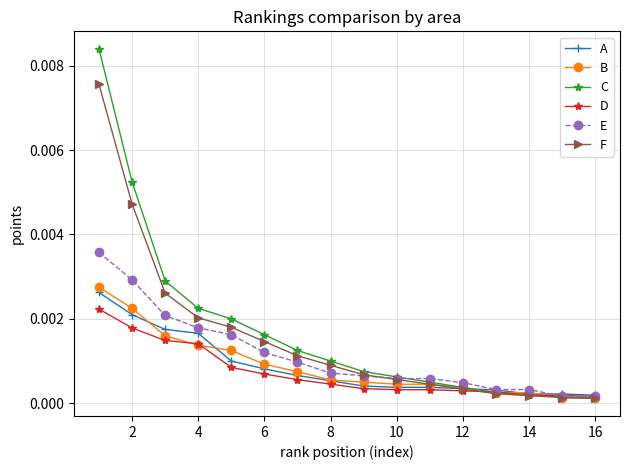

At how many categories does at least one series exceed 0?

16